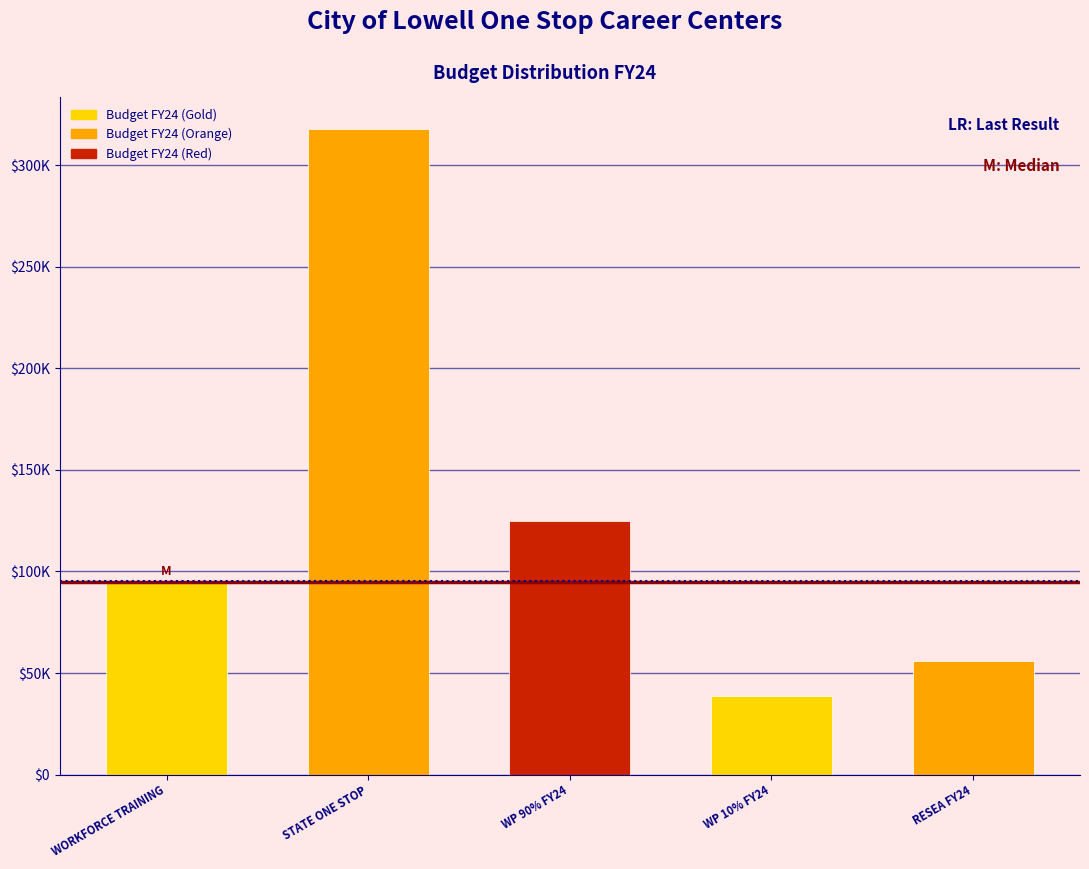

Does the chart contain any negative values?

No